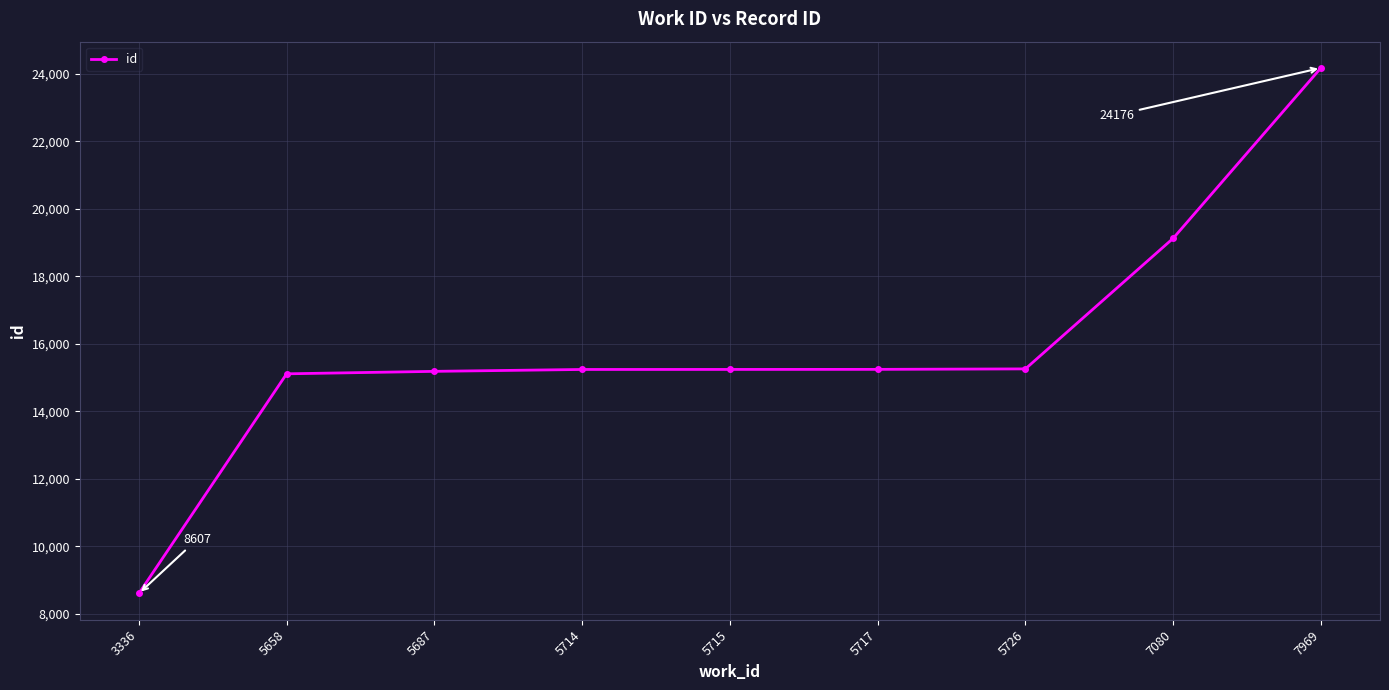

What is the approximate value at 5687?

15187